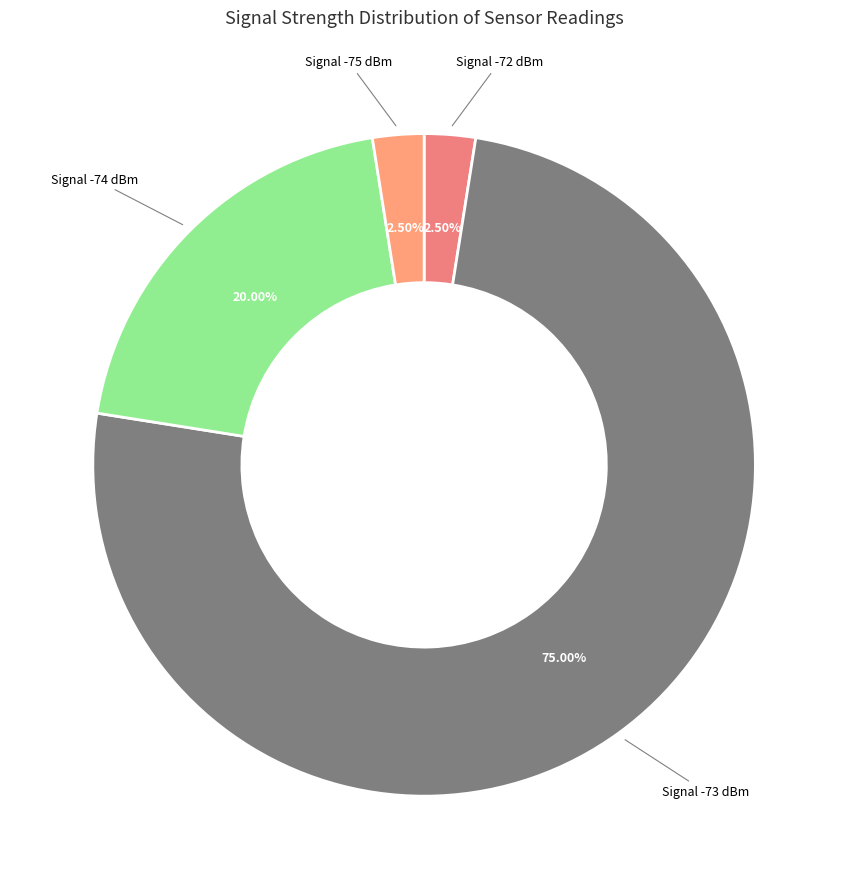

How many segments does this pie chart have?

4